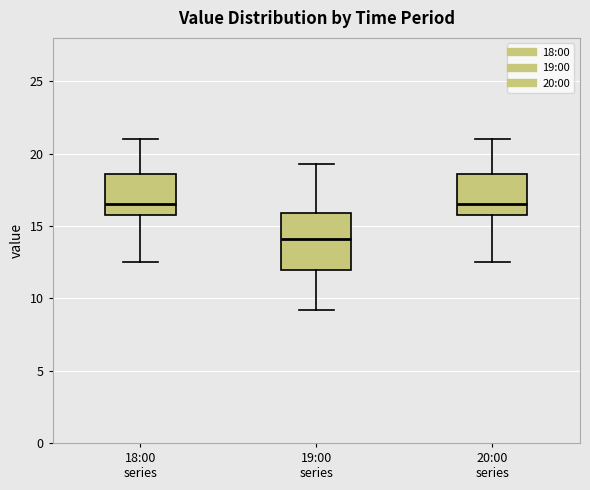

Reading left to right, read every box against the y-axis: the position of its median line, the range the box covers, and the ends of its whiskers. The values are not printed on the chart, so give them approximately, as read against the axis.

18:00 series: median 16.5, box 16.0 to 18.5, whiskers 12.5 to 21.0
19:00 series: median 14.0, box 12.0 to 16.0, whiskers 9.0 to 19.5
20:00 series: median 16.5, box 16.0 to 18.5, whiskers 12.5 to 21.0